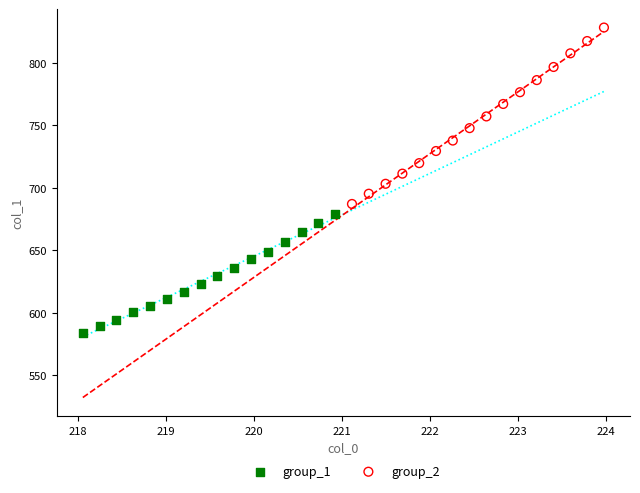

Which series reaches the minimum Y coordinate?

group_1